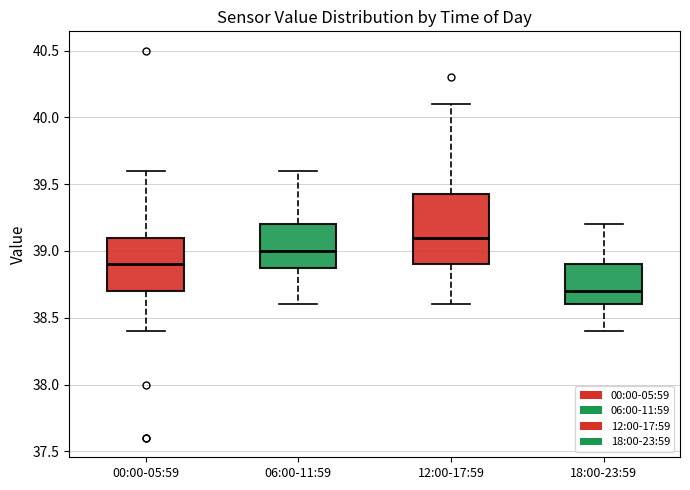

Reading left to right, read every box against the y-axis: the position of its median line, the range the box covers, and the ends of its whiskers. The values are not printed on the chart, so give them approximately, as read against the axis.

00:00-05:59: median 38.90, box 38.70 to 39.10, whiskers 38.40 to 39.60
06:00-11:59: median 39.00, box 38.90 to 39.20, whiskers 38.60 to 39.60
12:00-17:59: median 39.10, box 38.90 to 39.45, whiskers 38.60 to 40.10
18:00-23:59: median 38.70, box 38.60 to 38.90, whiskers 38.40 to 39.20